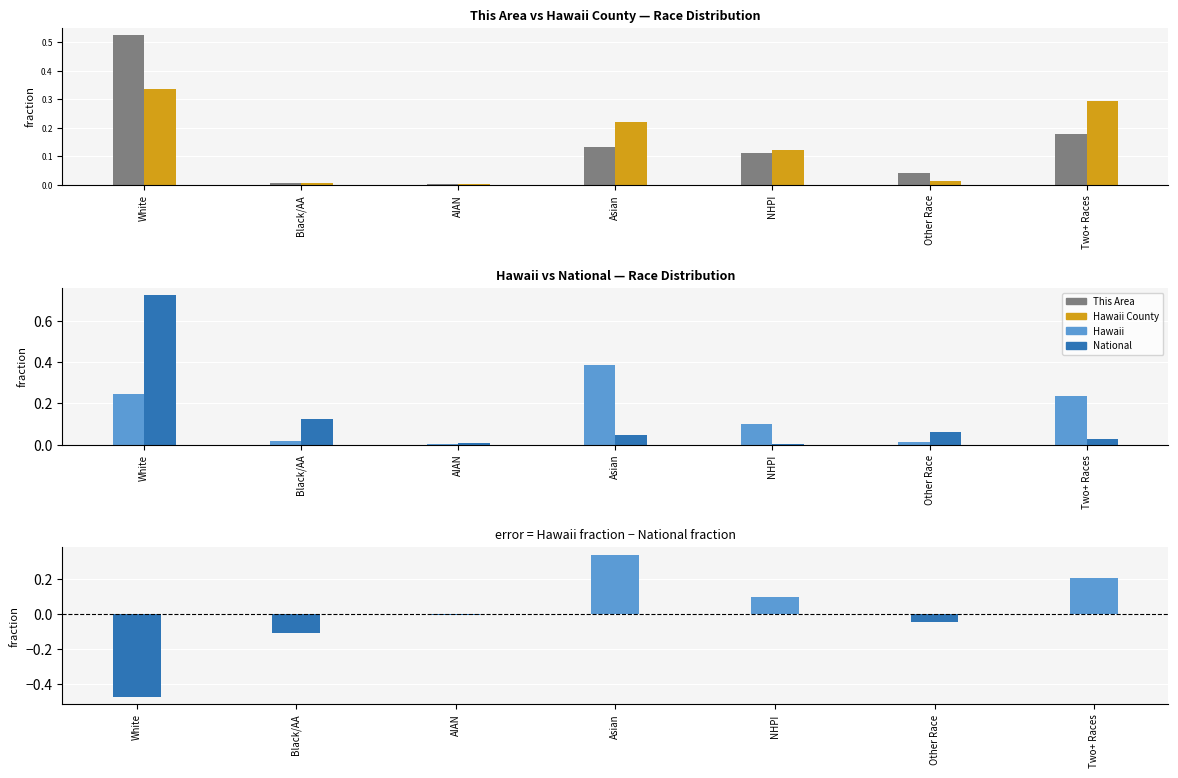

Is it true that National equals 0.1 at Other Race?

True